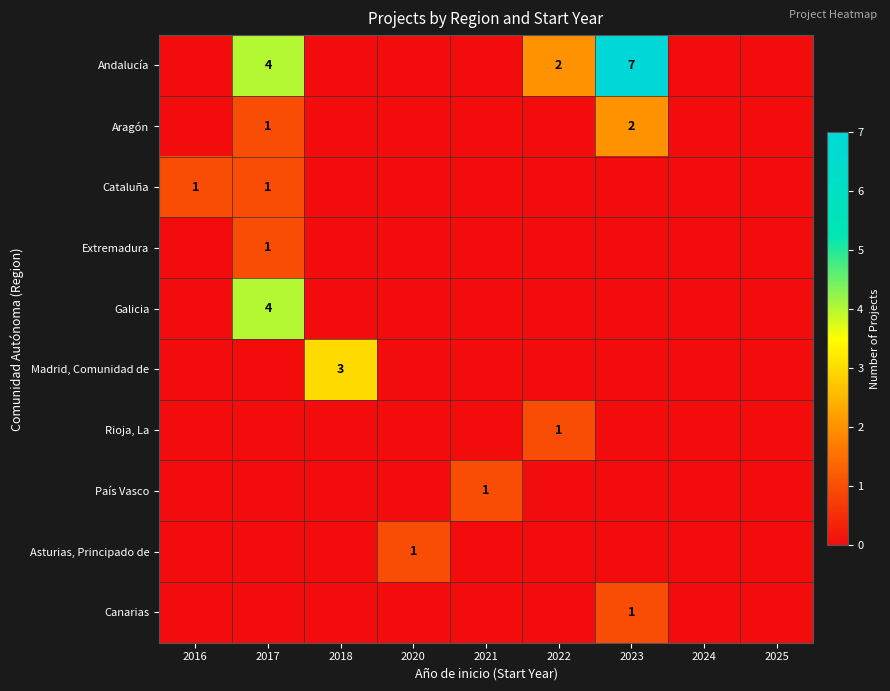

The value of Aragón at 2017 is 0. True or false?

False